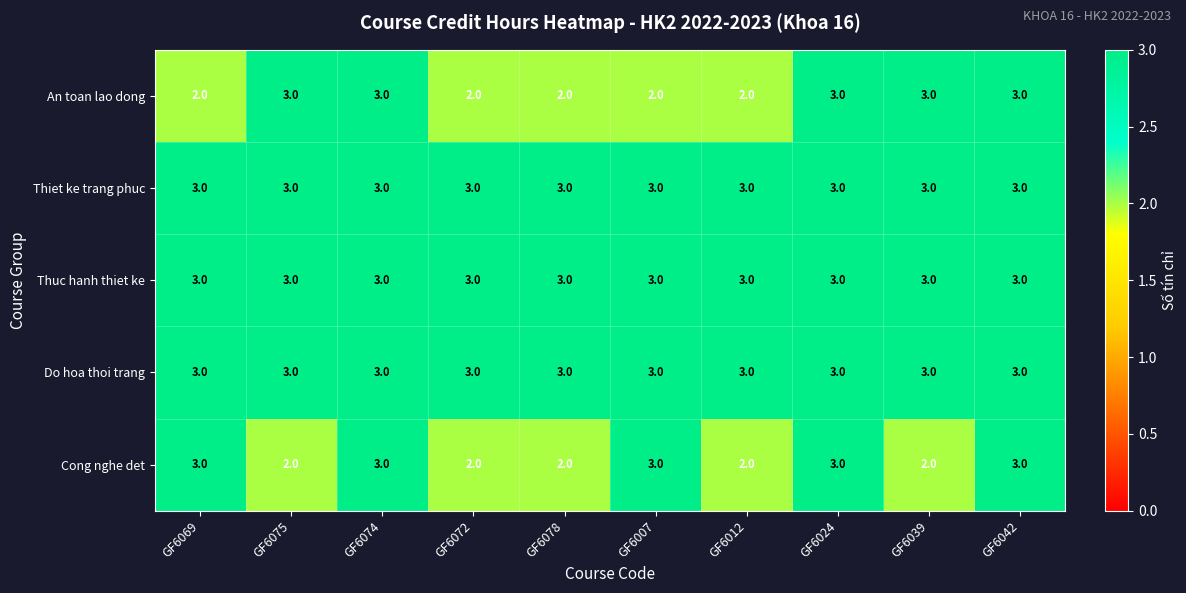

What is the sum of the Cong nghe det values at GF6072 and GF6069?

5